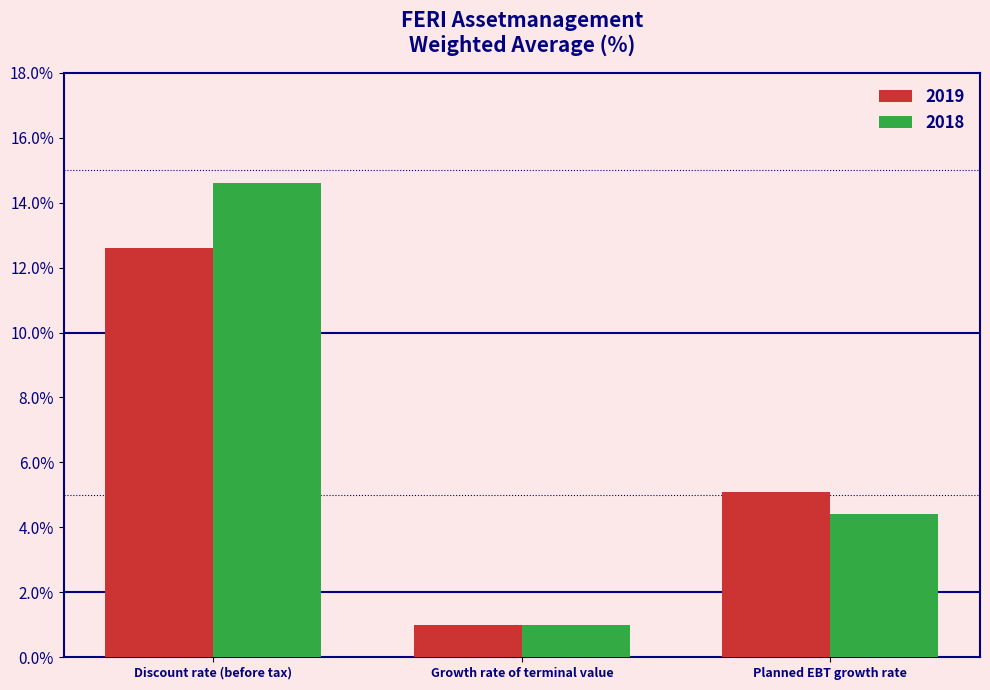

True or false: 2019 has a value of 1.0 at Growth rate of terminal value.

True